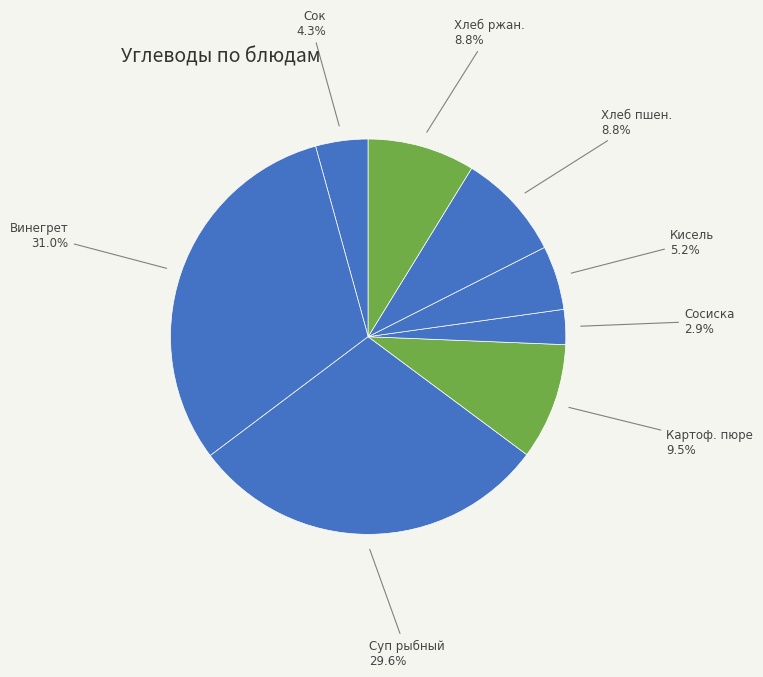

Between Винегрет and Кисель, which is larger?

Винегрет